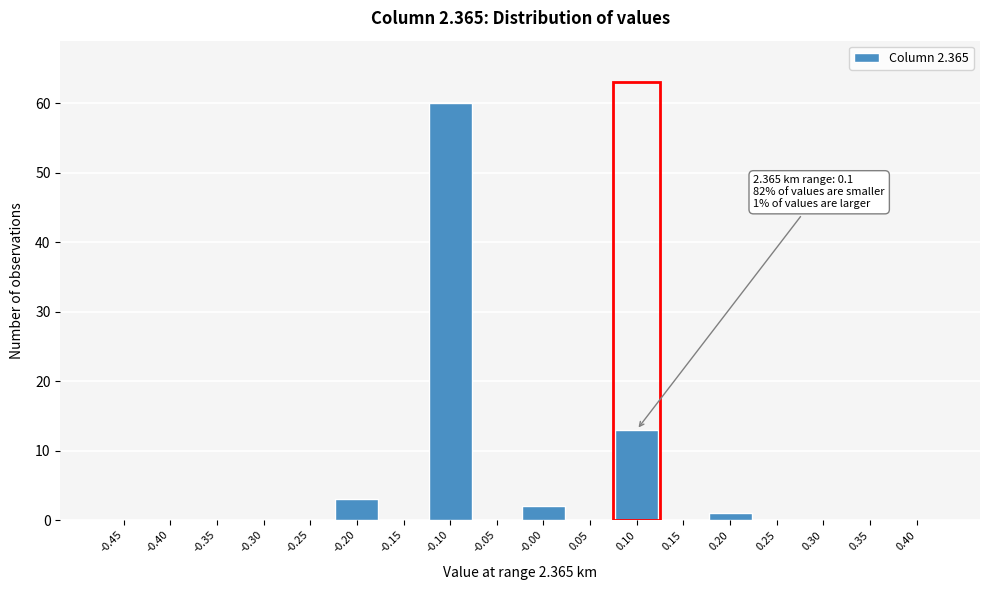

Reading right to left, what are all the values shown in this chart?

0.40=0	0.35=0	0.30=0	0.25=0	0.20=1	0.15=0	0.10=13	0.05=0	-0.00=2	-0.05=0	-0.10=60	-0.15=0	-0.20=3	-0.25=0	-0.30=0	-0.35=0	-0.40=0	-0.45=0